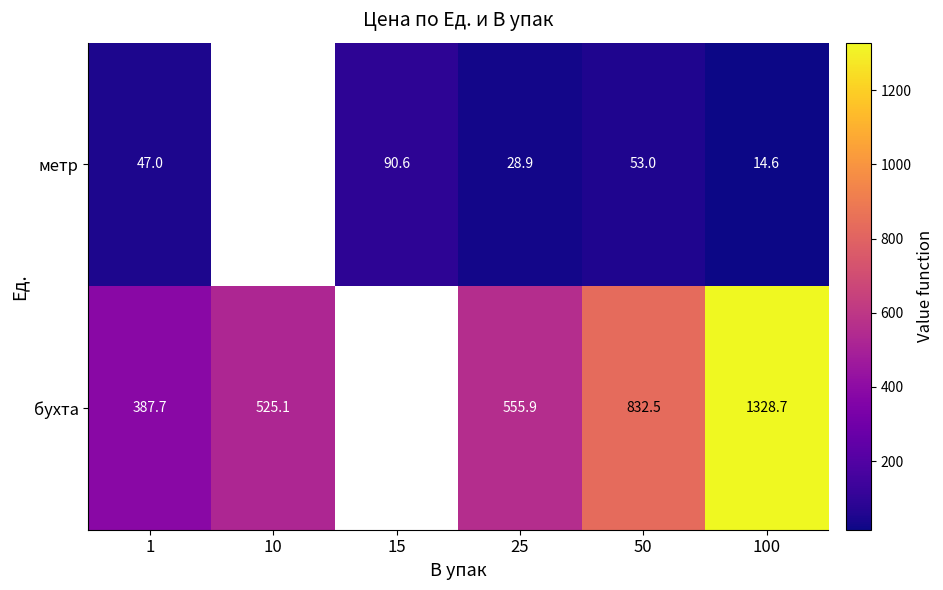

At 1, list the series in order from smallest to largest.

метр, бухта